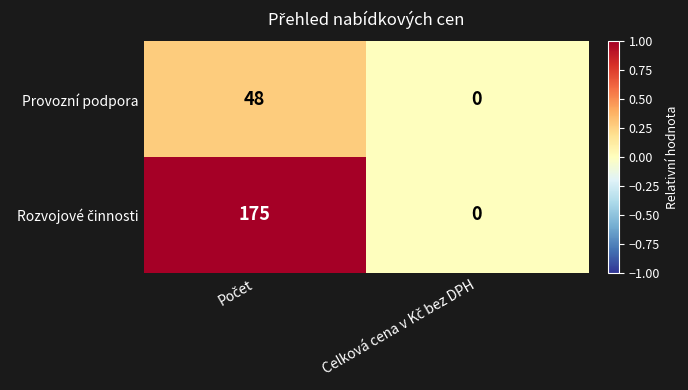

What is the difference between the maximum and minimum values in the Provozní podpora series?

48